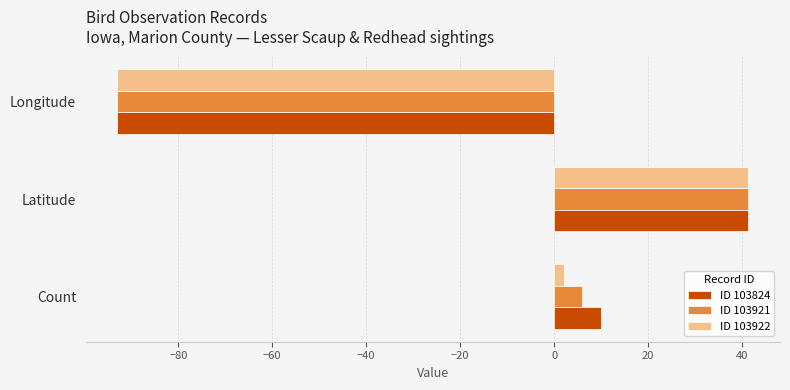

What is the lowest value of the ID 103922 series?

-93.0